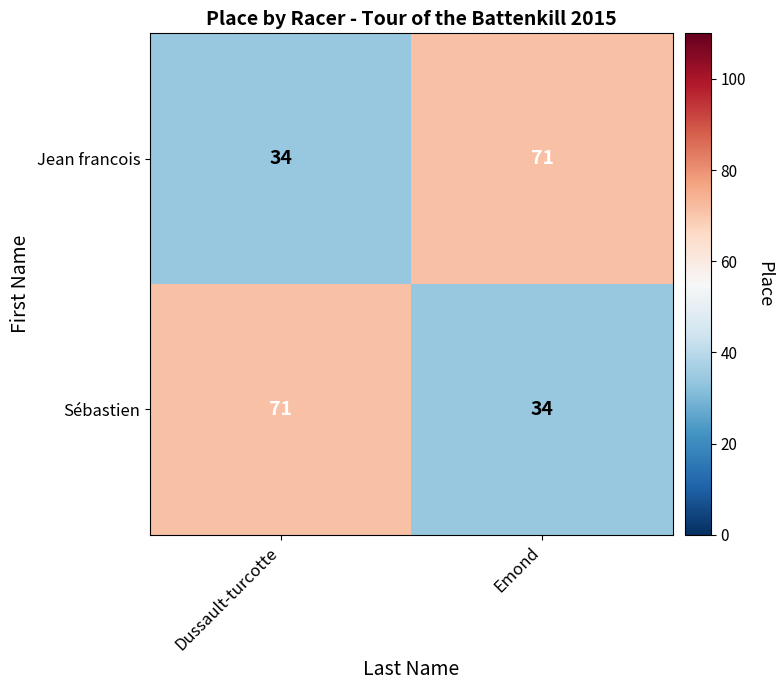

What is the difference between the maximum and minimum values in the Sébastien series?

37